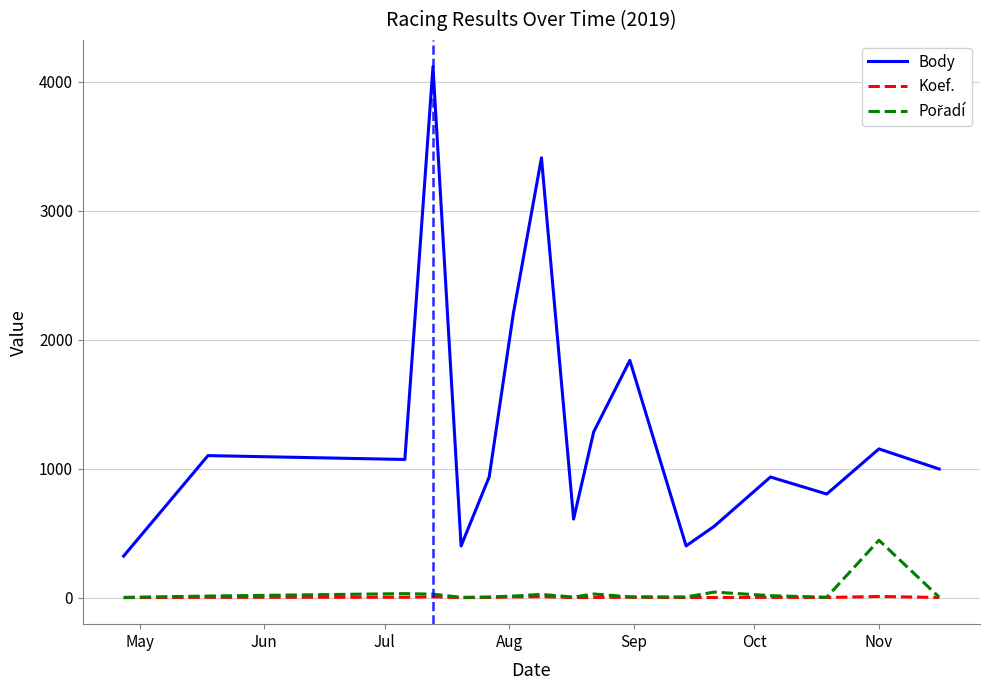

Which series has the largest total across all categories?

Body